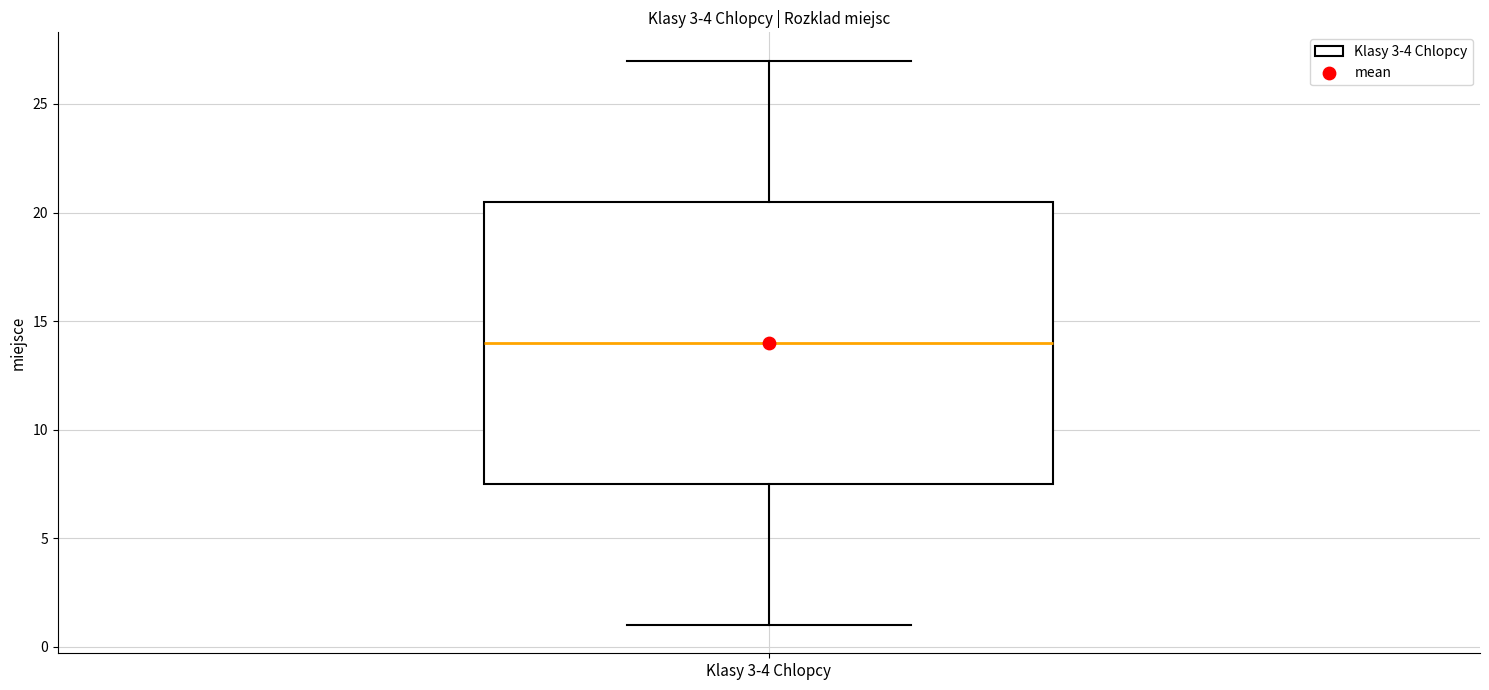

Read this box plot against the y-axis: the position of the median line, the range covered by the box, and the ends of both whiskers. The values are not printed on the chart, so give them approximately, as read against the axis.

median 14.0, box 7.5 to 20.5, whiskers 1.0 to 27.0